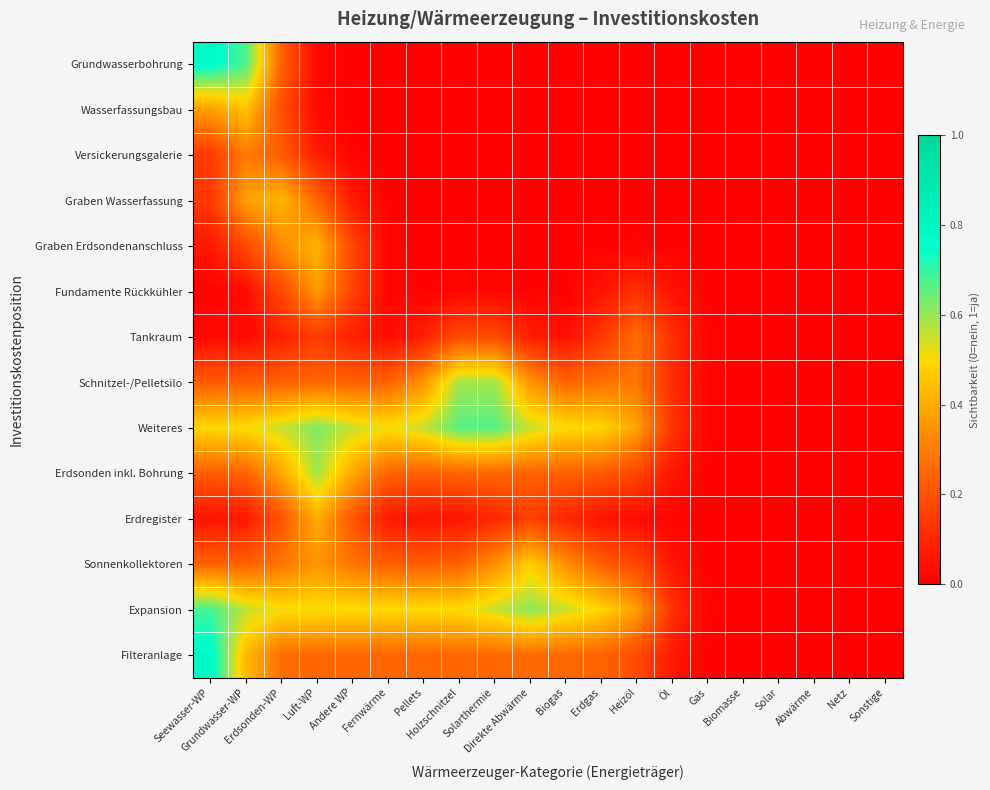

Count the number of categories in the chart.

20